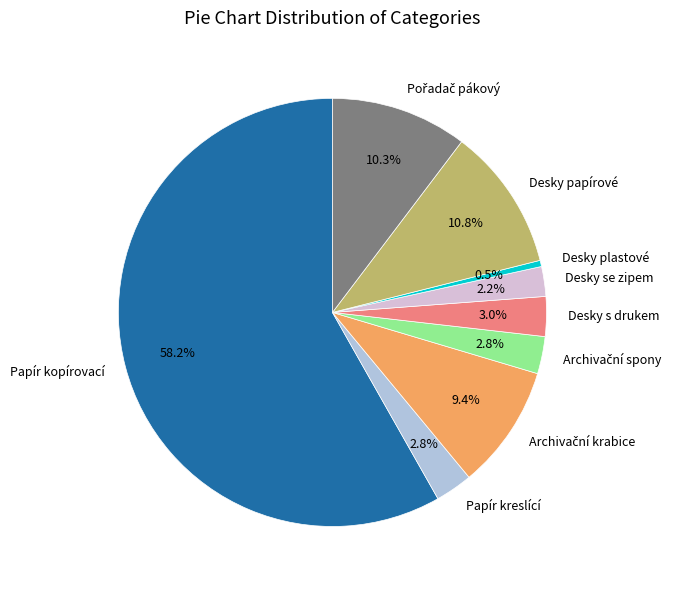

Is Desky plastové the majority of the pie?

No